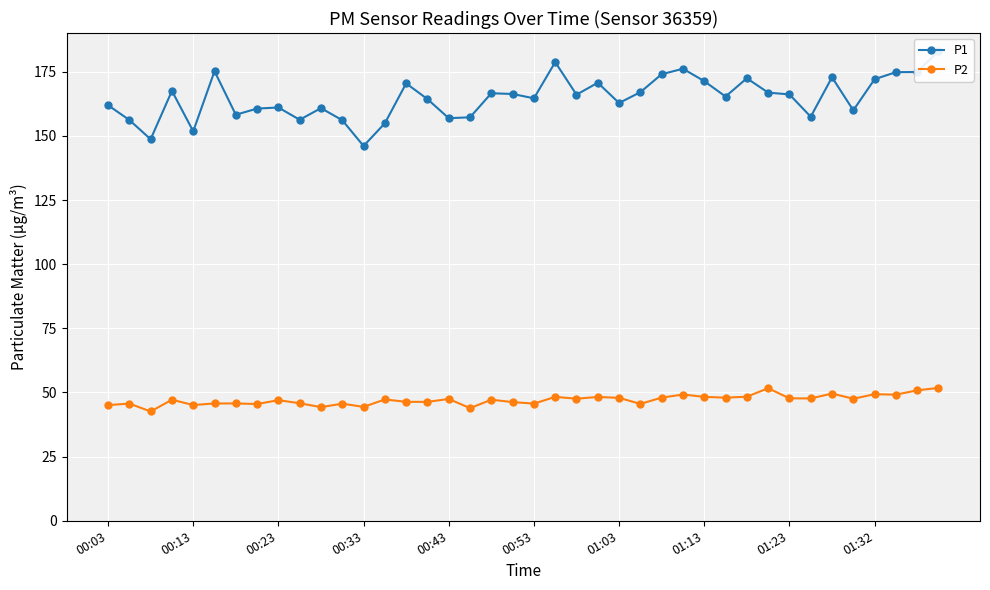

True or false: P1 has a value of 316.2 at 21.

False